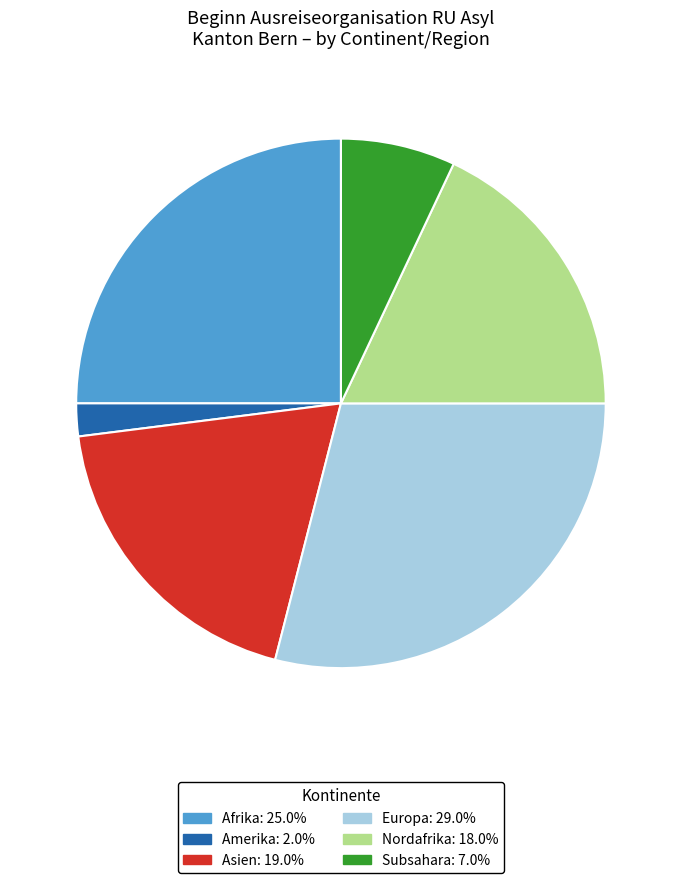

How many slices are in this pie chart?

6